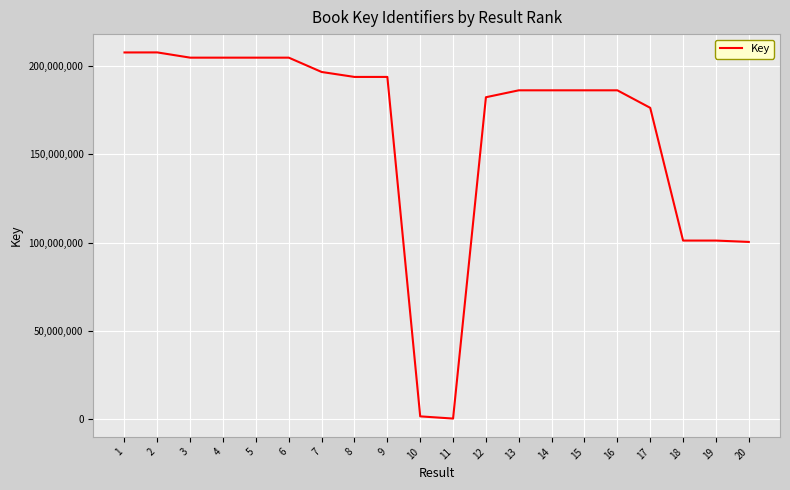

What is the difference between the maximum and minimum values?

207441883